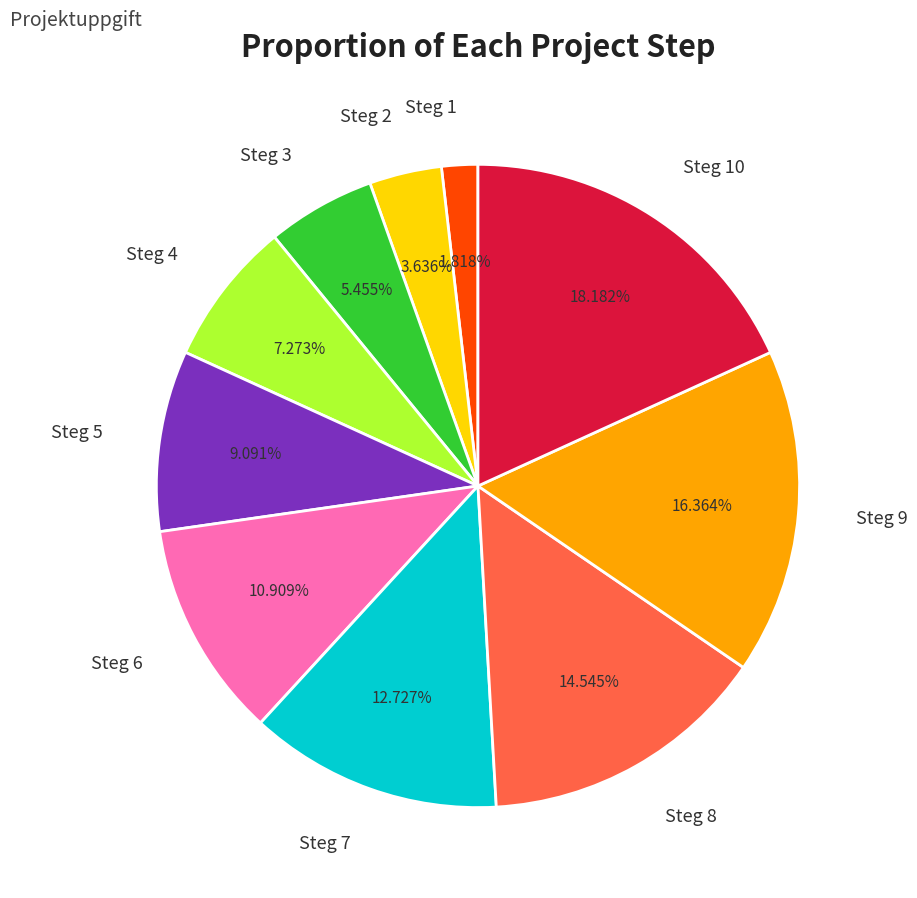

Count the number of slices in the pie.

10